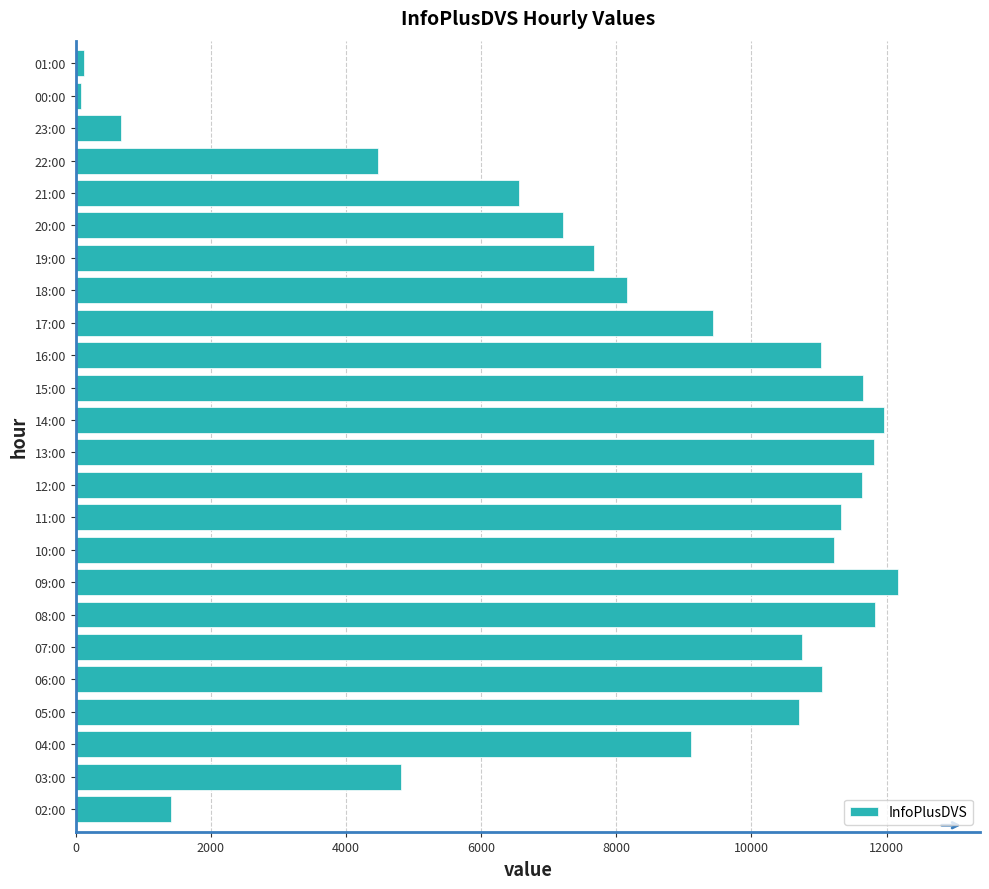

At which label is the value closest to 6125?

21:00